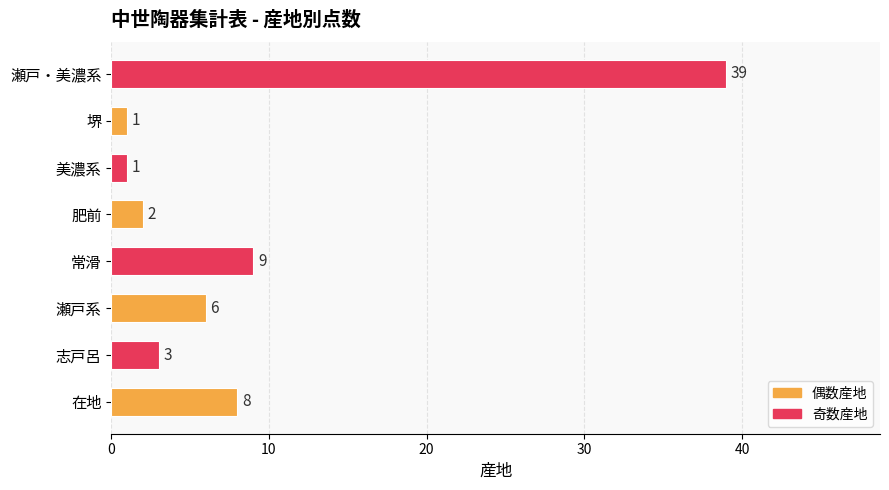

What is the change in value from 志戸呂 to 瀬戸系?

+3